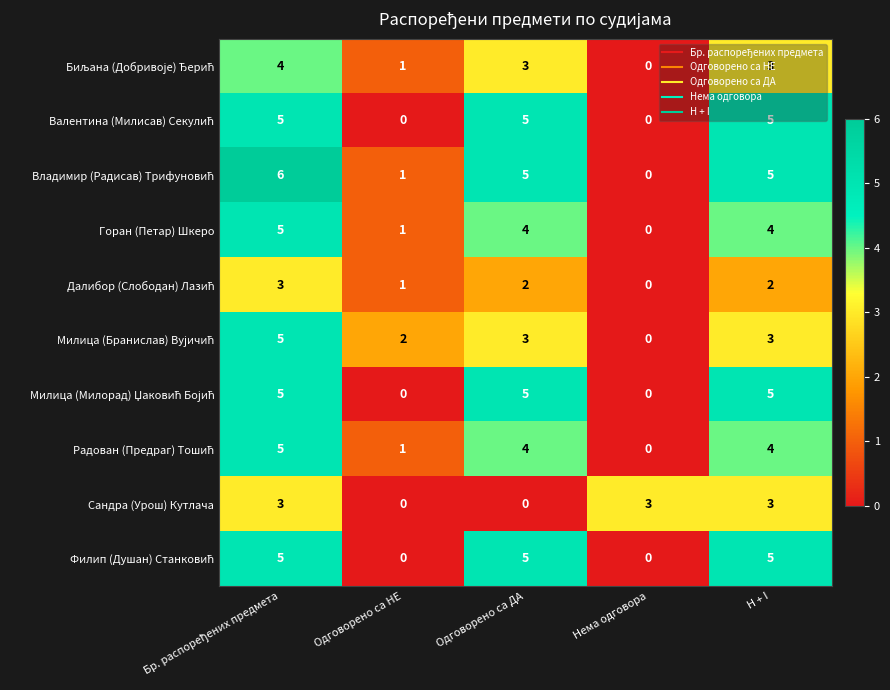

What is the difference between the highest and lowest values at Нема одговора?

3